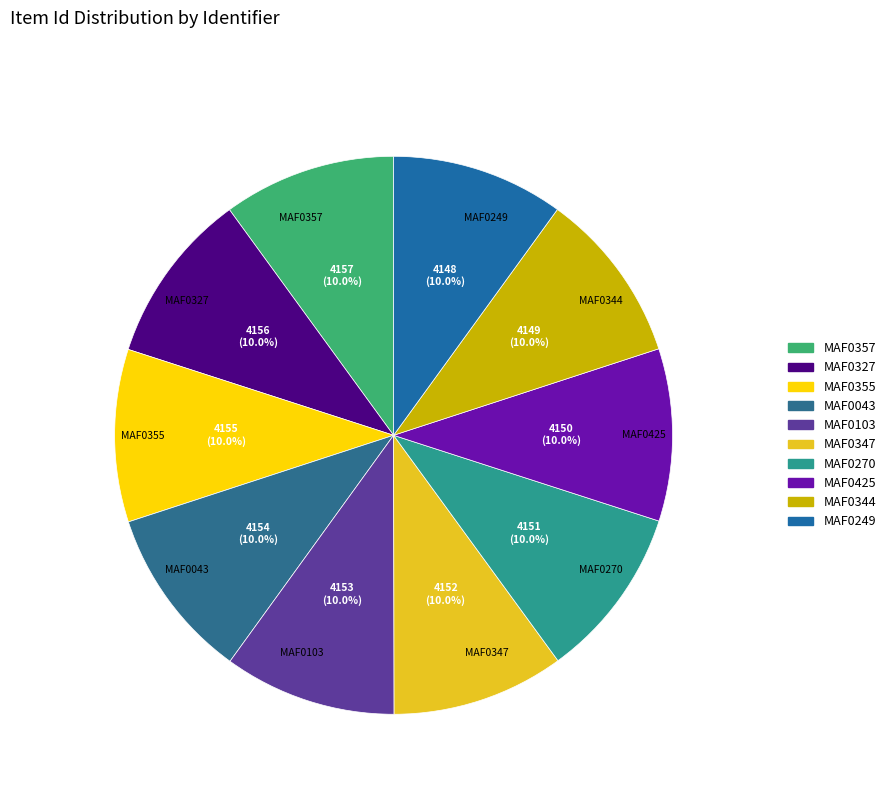

True or false: MAF0270 accounts for 10% of the total.

True